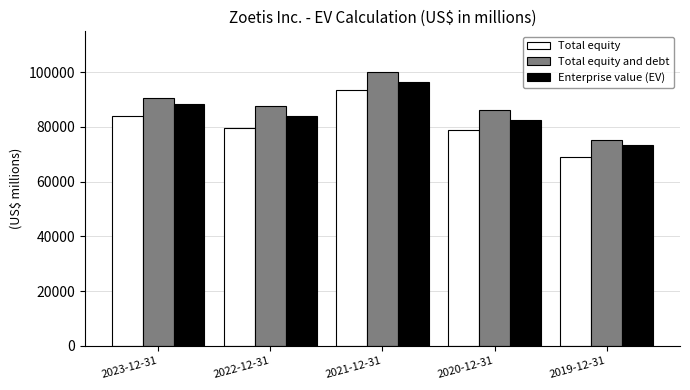

How many data points in Enterprise value (EV) are less than 83977?

2